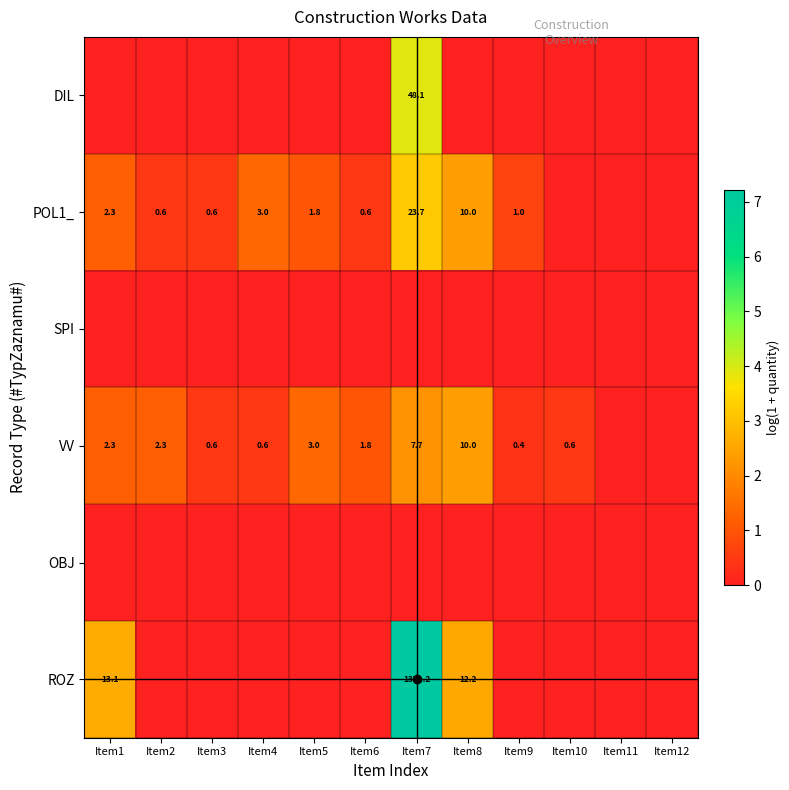

What is the difference between the highest and lowest values at Item4?

1.4